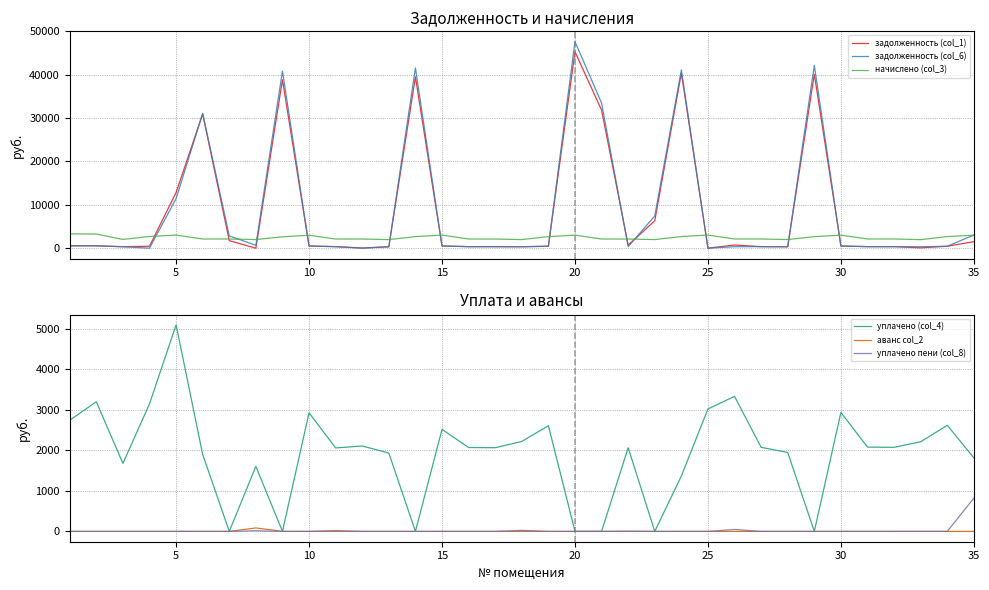

Which series has the largest total across all categories?

задолженность (col_6)